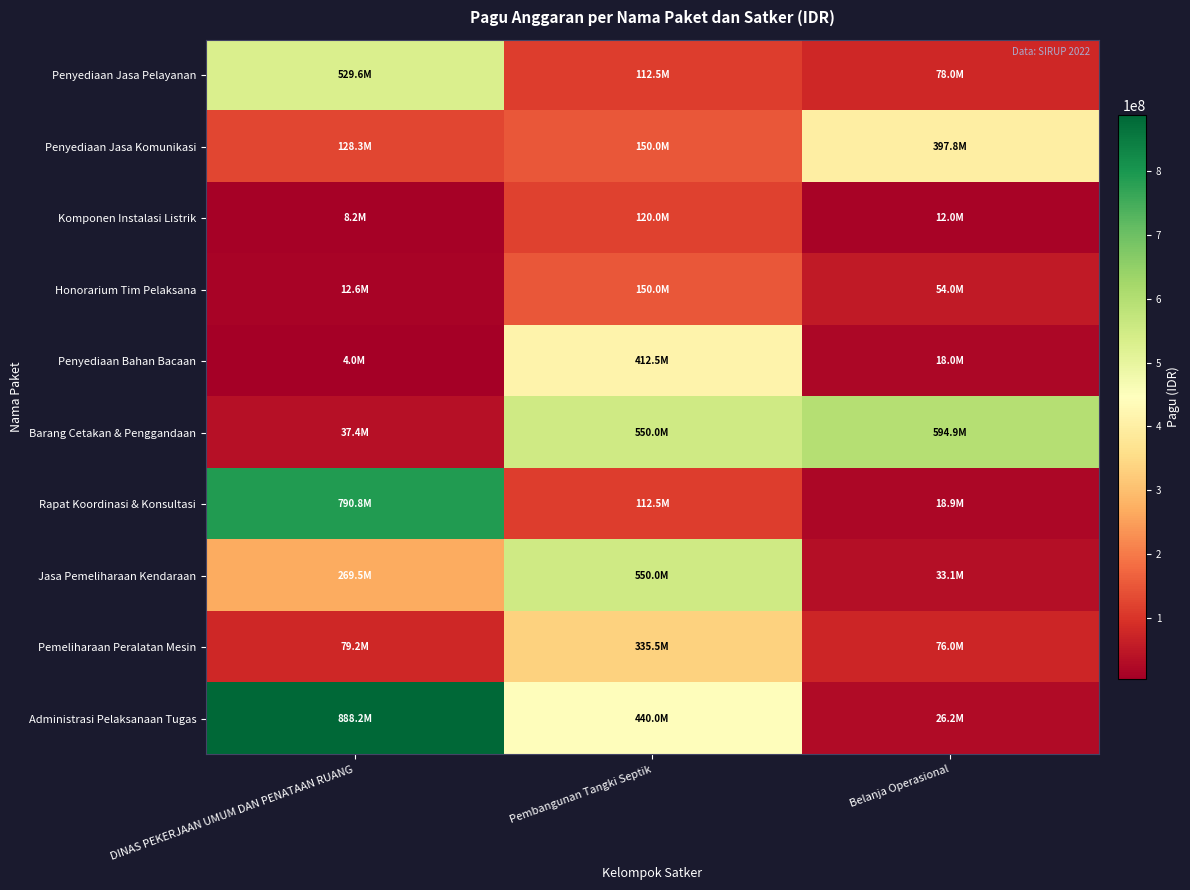

What is the total value across all series at DINAS PEKERJAAN UMUM DAN PENATAAN RUANG?

2747658700